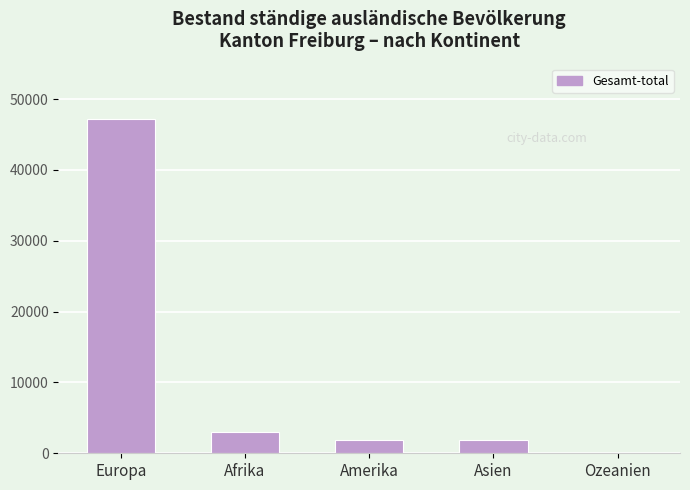

What is the average value?

10776